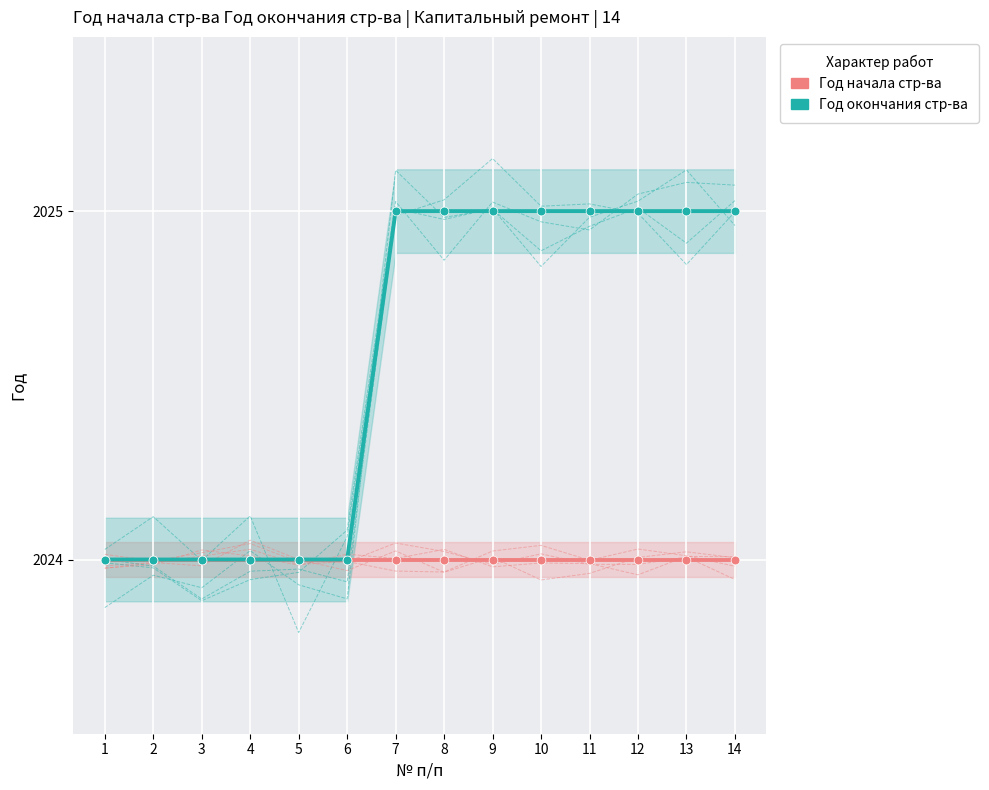

What are all the series names shown in the legend?

Год начала стр-ва, Год окончания стр-ва